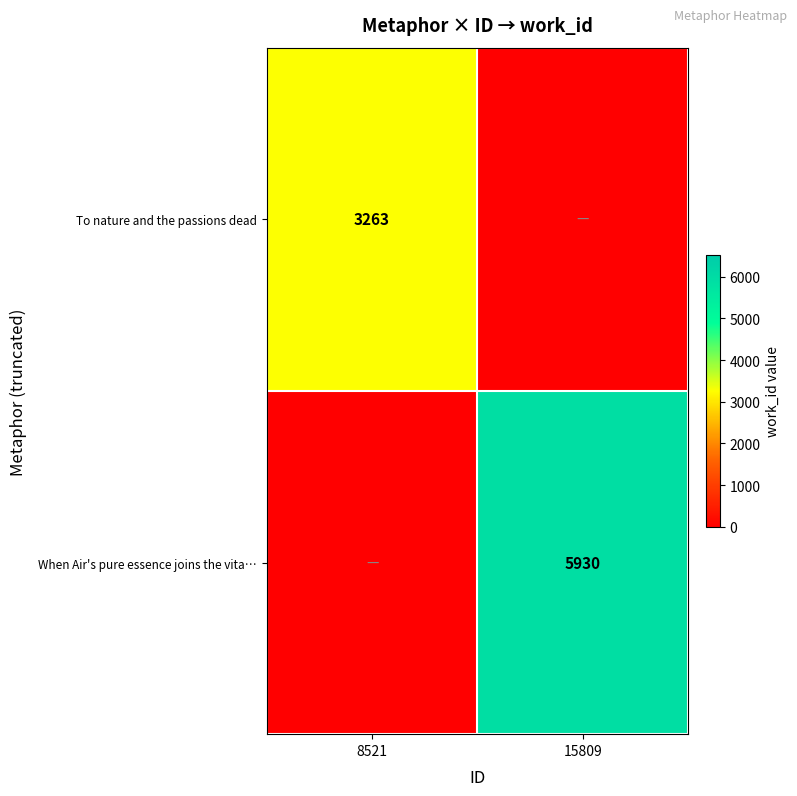

True or false: To nature and the passions dead has a value of 3263 at 8521.

True